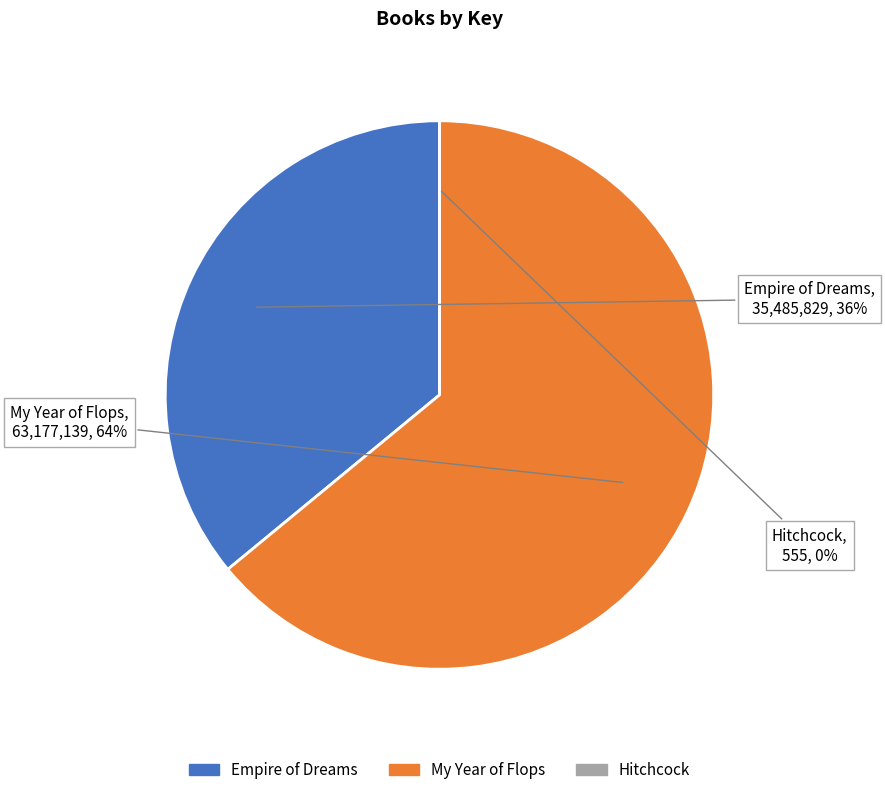

What percentage is the My Year of Flops slice, to the nearest percent?

64%